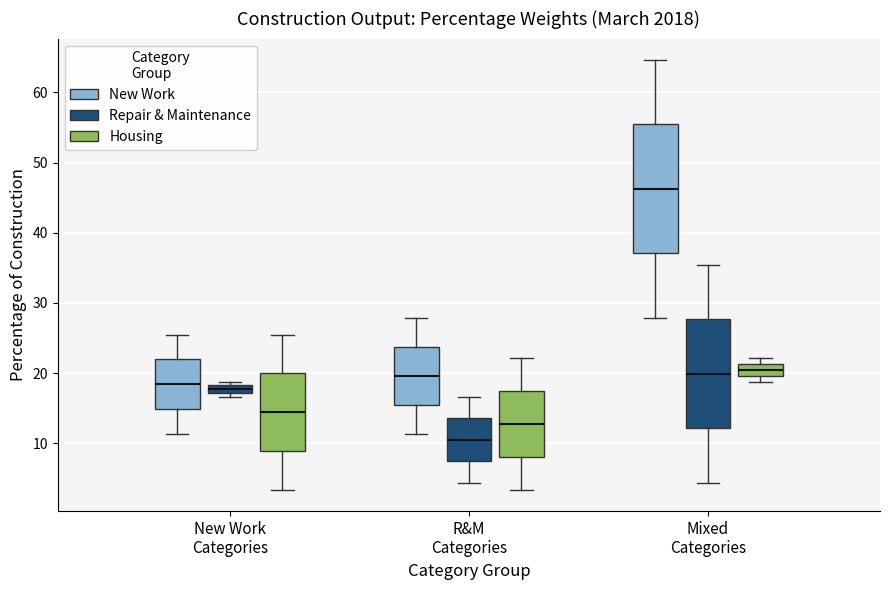

Which box is the tallest, from its lower edge to its upper edge?

Mixed Categories (New Work)